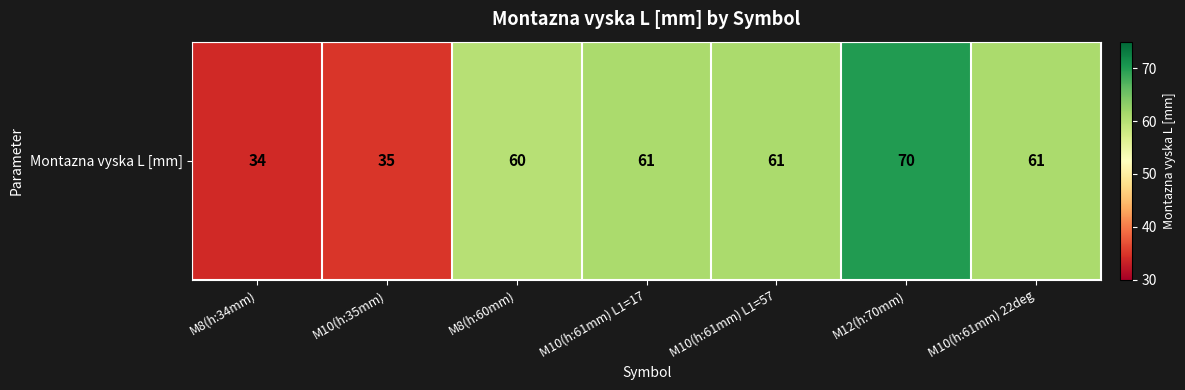

The value at M10(h:61mm) L1=17 is 61. True or false?

True